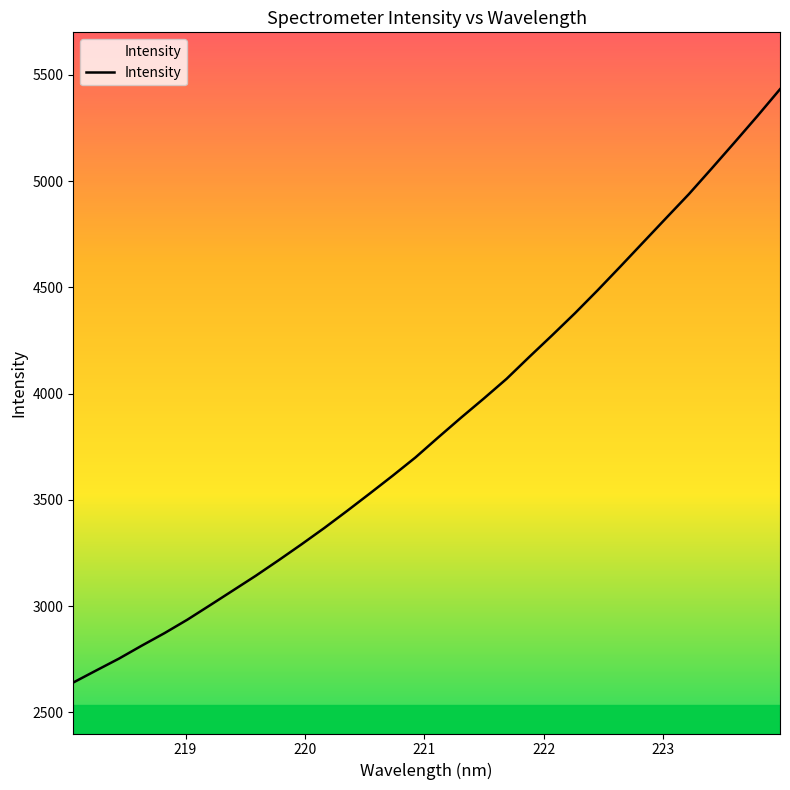

What is the sum of all values?

123186.0